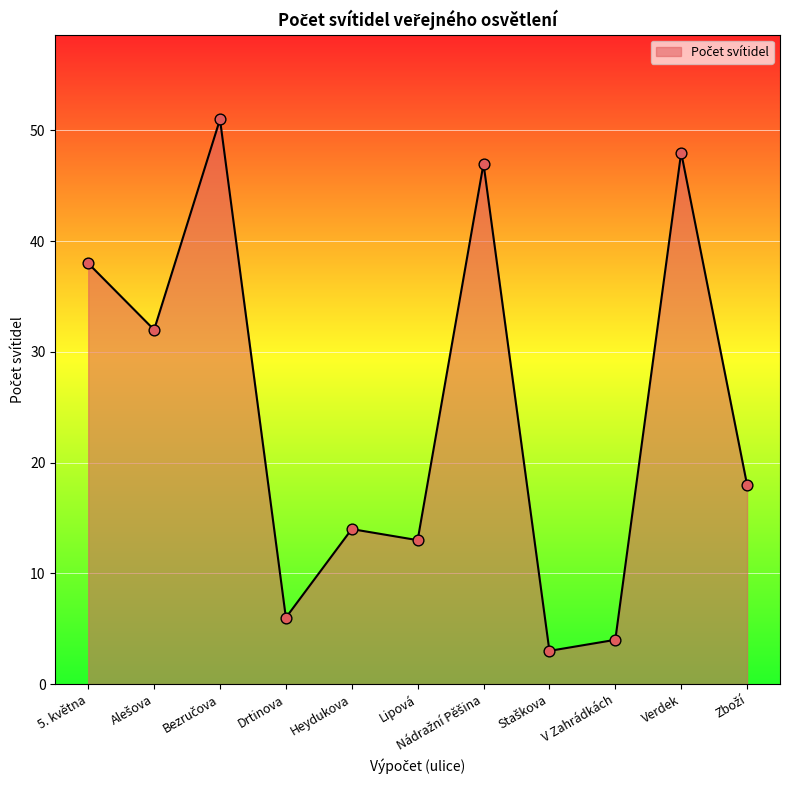

Approximately how many times larger is the value at V Zahrádkách compared to Drtinova?

0.7